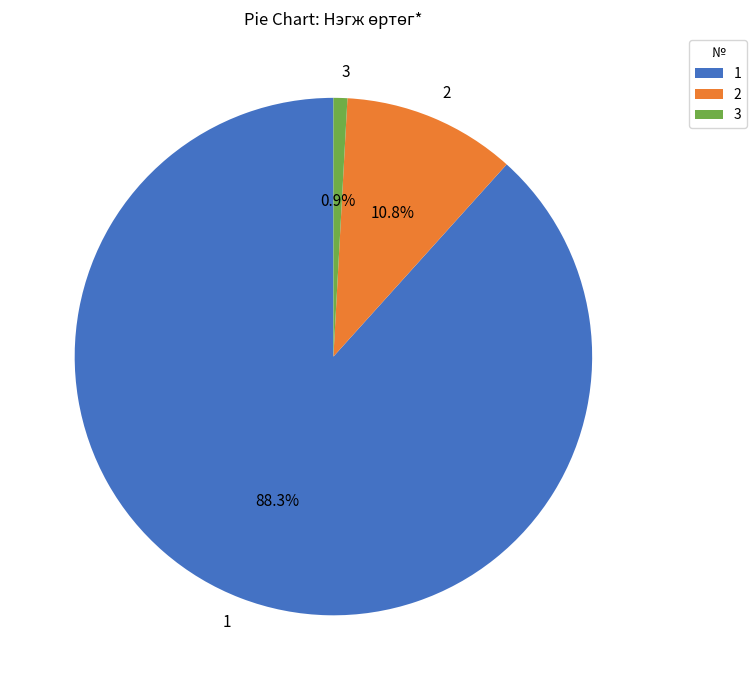

How much of the chart is everything except 1?

11.7%